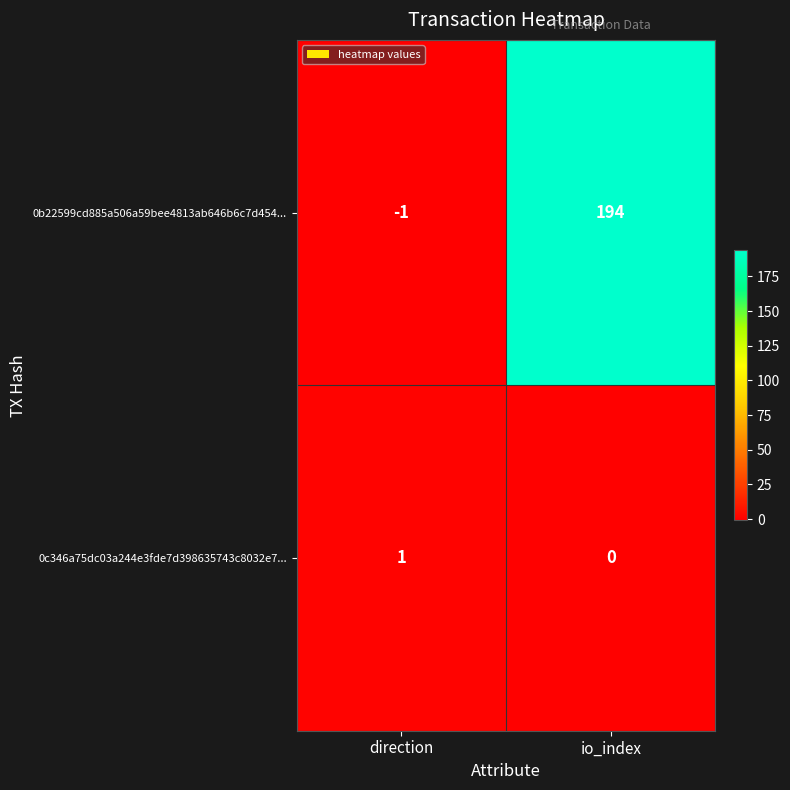

Which series changed the most between direction and io_index?

0b22599cd885a506a59bee4813ab646b6c7d454...